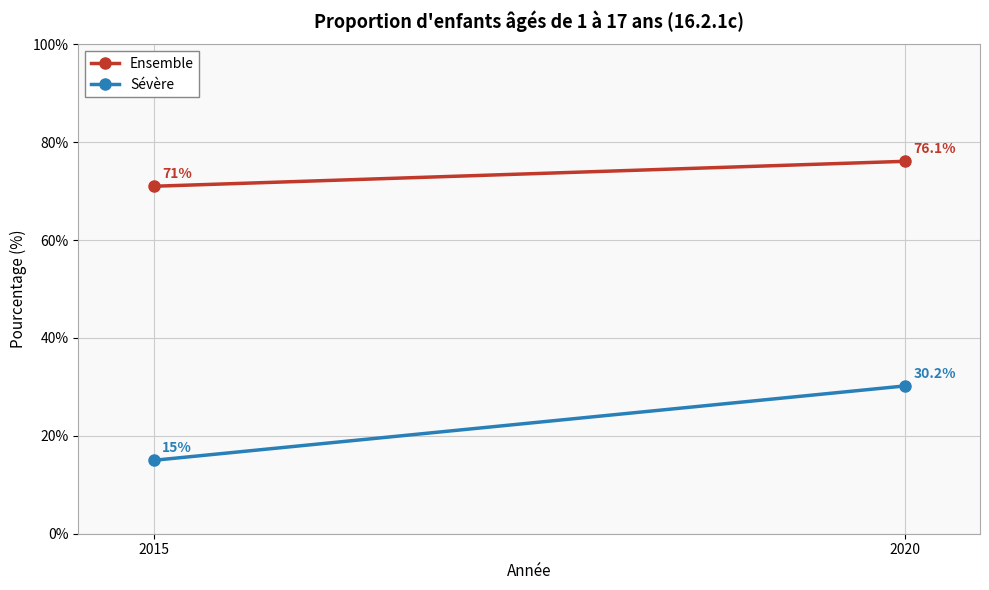

The value of Sévère at 2015 is 15.0. True or false?

True